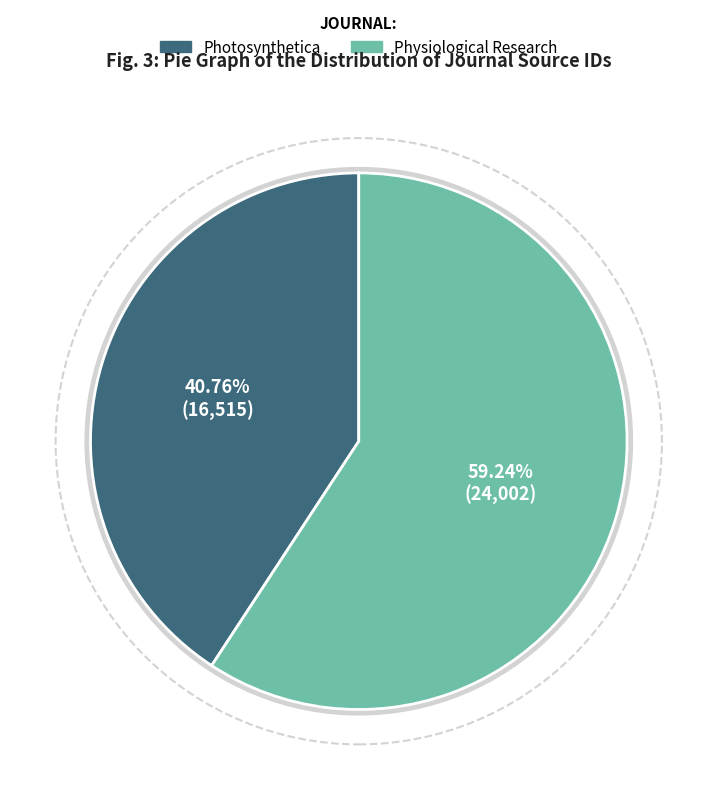

To the nearest percent, what portion does Physiological Research represent?

59%